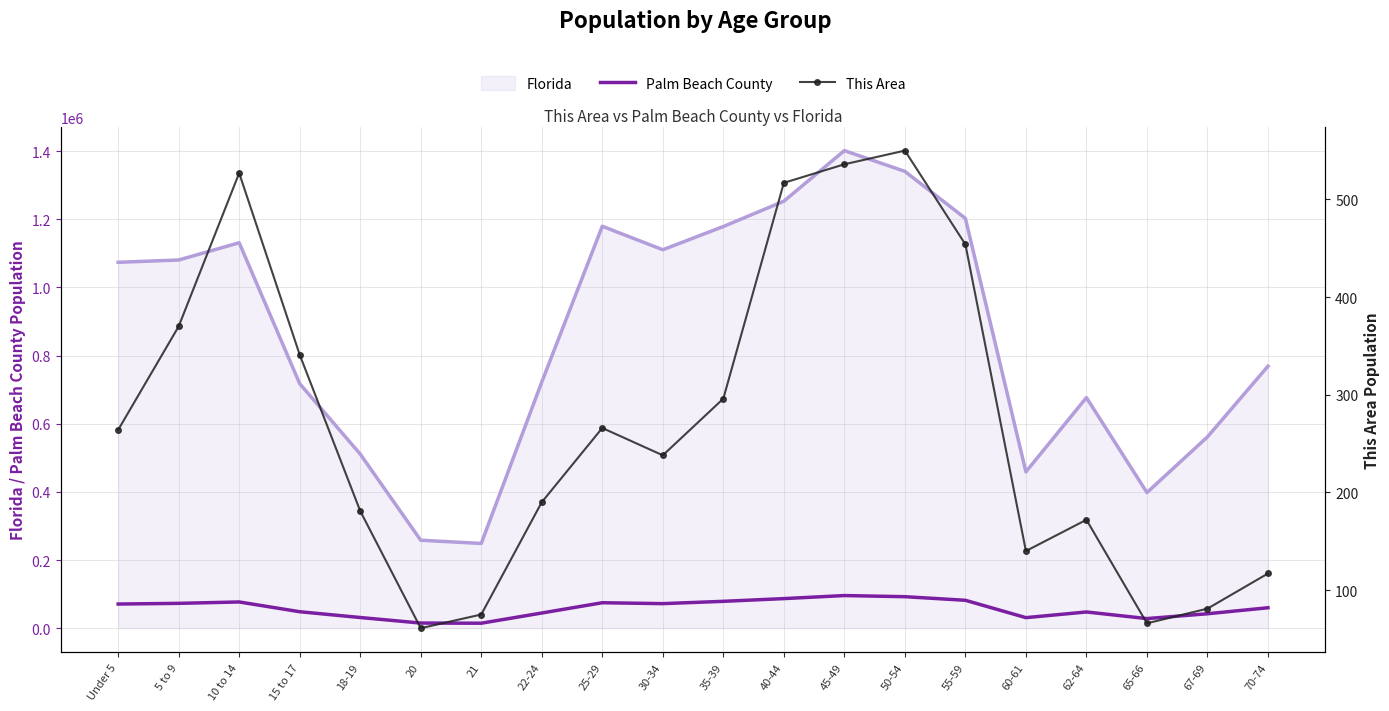

Which series has the widest spread of values?

Palm Beach County